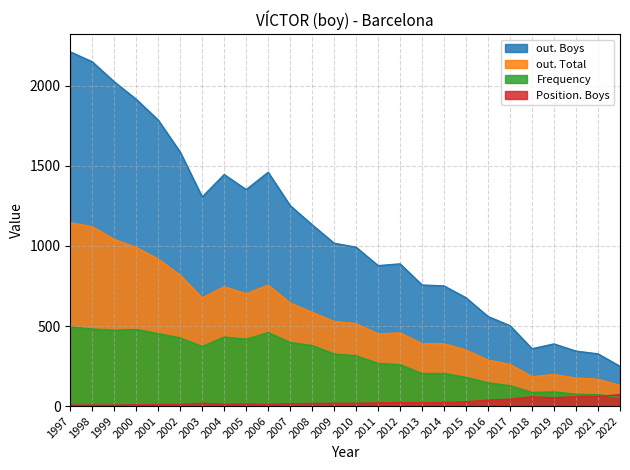

Reading right to left, list all the values displayed in this chart.

out. Boys: 2022=248	2021=326	2020=343	2019=388	2018=358	2017=502	2016=559	2015=676	2014=750	2013=756	2012=888	2011=877	2010=992	2009=1017	2008=1132	2007=1252	2006=1460	2005=1352	2004=1446	2003=1306	2002=1586	2001=1786	2000=1916	1999=2025	1998=2150	1997=2212
out. Total: 2022=129	2021=167	2020=175	2019=197	2018=183	2017=260	2016=287	2015=350	2014=389	2013=389	2012=457	2011=450	2010=515	2009=528	2008=585	2007=644	2006=756	2005=701	2004=745	2003=675	2002=817	2001=918	2000=990	1999=1041	1998=1120	1997=1145
Frequency: 2022=53	2021=71	2020=74	2019=88	2018=85	2017=127	2016=145	2015=179	2014=203	2013=203	2012=258	2011=266	2010=314	2009=325	2008=378	2007=397	2006=459	2005=417	2004=431	2003=372	2002=425	2001=452	2000=478	1999=473	1998=481	1997=494
Position. Boys: 2022=71	2021=61	2020=59	2019=51	2018=58	2017=43	2016=37	2015=27	2014=22	2013=21	2012=22	2011=20	2010=17	2009=17	2008=16	2007=15	2006=10	2005=13	2004=11	2003=17	2002=10	2001=10	2000=8	1999=6	1998=6	1997=6